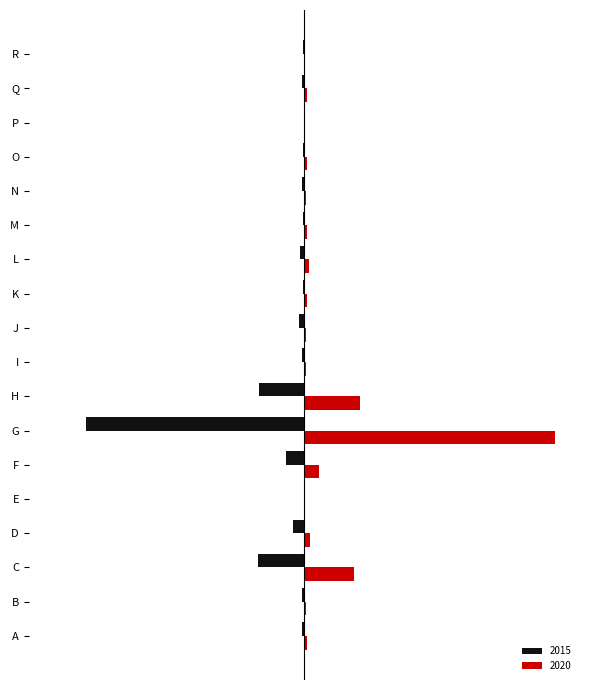

Which series has the largest range (max minus min)?

2020